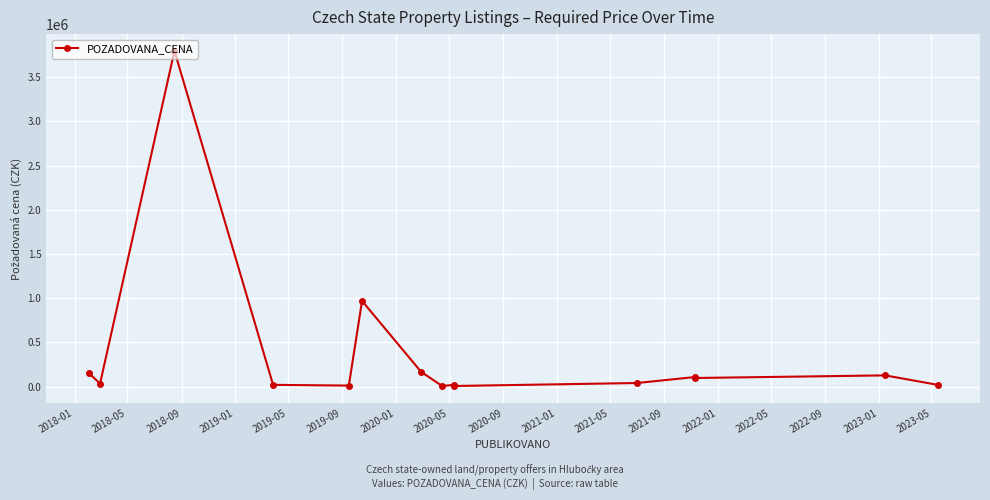

Which label corresponds to the smallest value in the chart?

2020-05